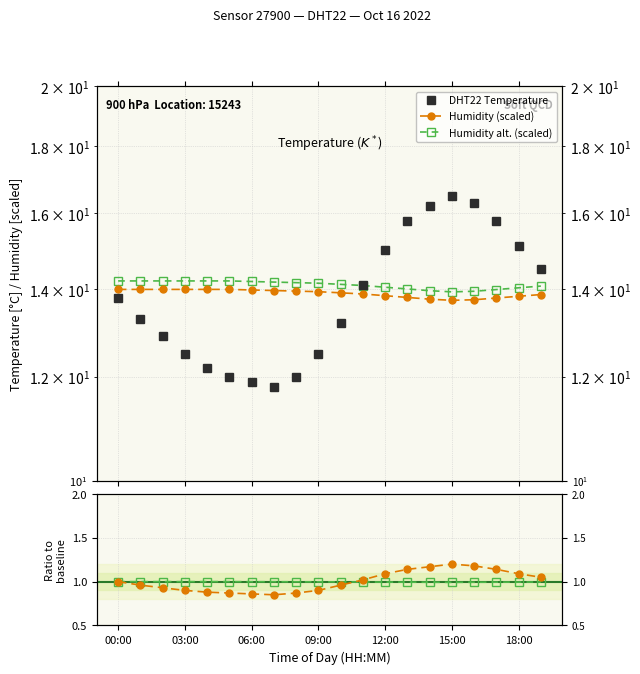

How many distinct data groups are displayed?

5